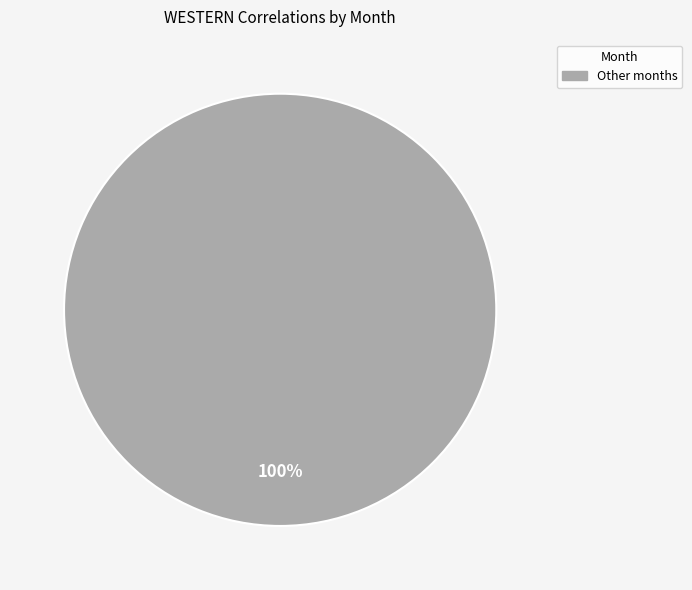

Is there a majority slice in this chart?

Yes